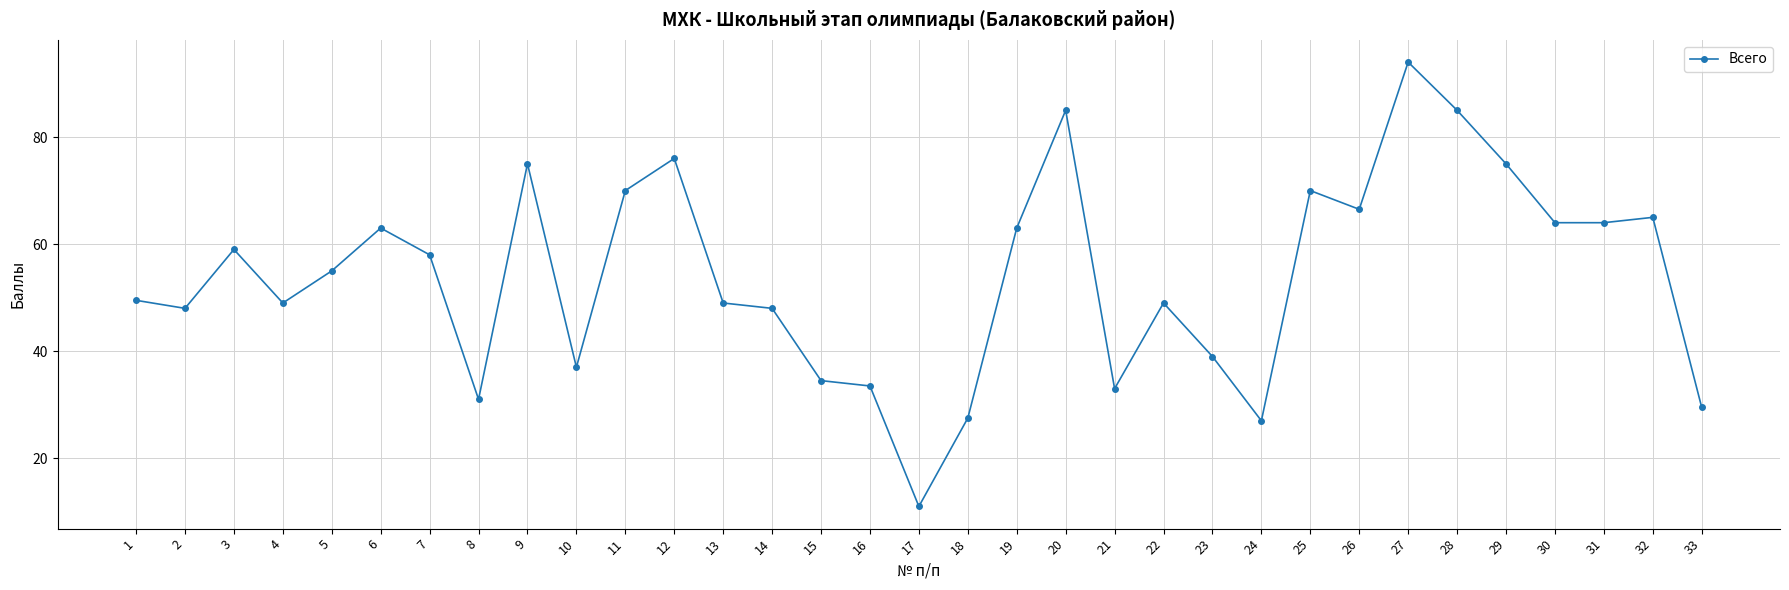

What is the value of the 2nd point from the left?

48.0